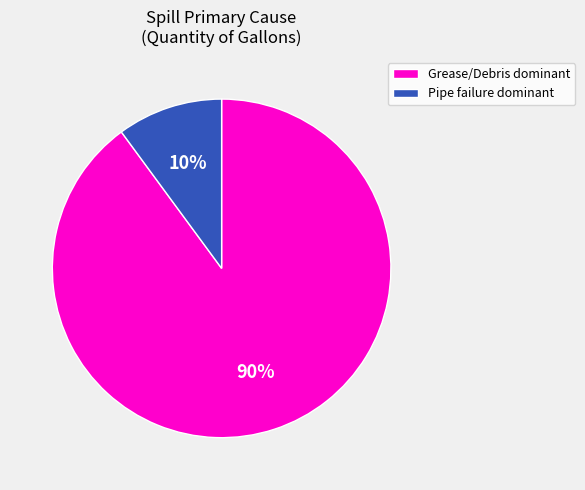

Which has a higher value, Pipe failure dominant or Grease/Debris dominant?

Grease/Debris dominant